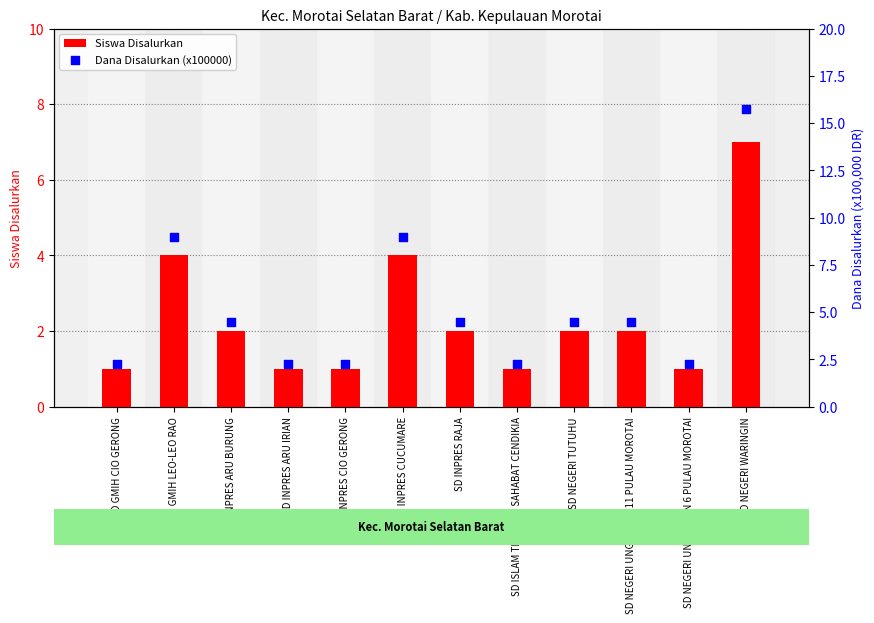

Which series has the largest total across all categories?

Dana Disalurkan (x100000)